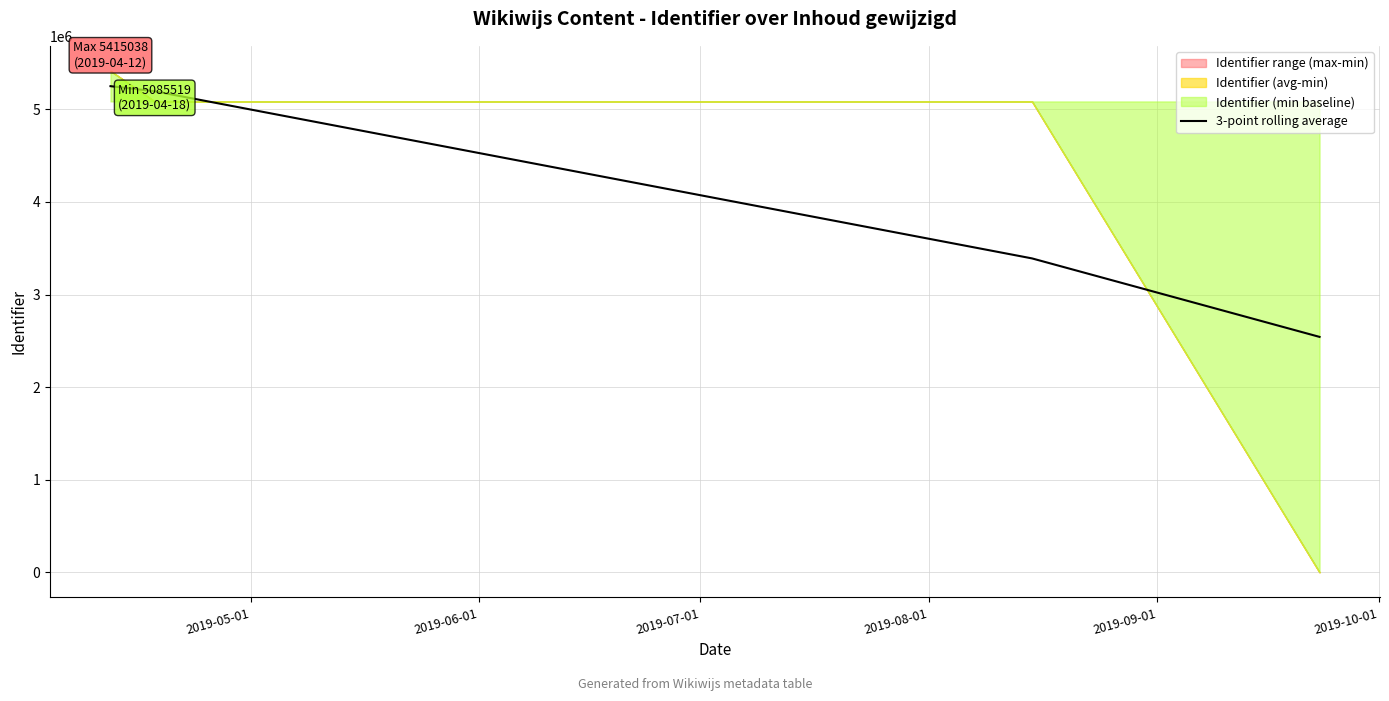

True or false: 3-point rolling average has more than 2 points higher than both neighbors.

False